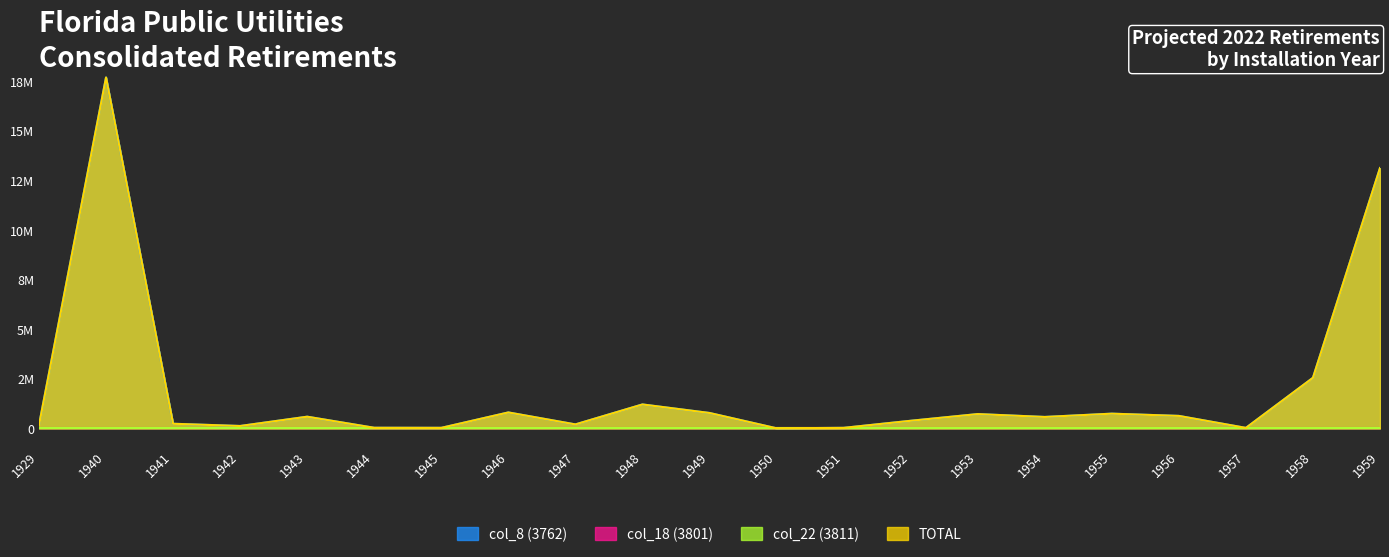

What is the average value of the TOTAL series?

1934638.6